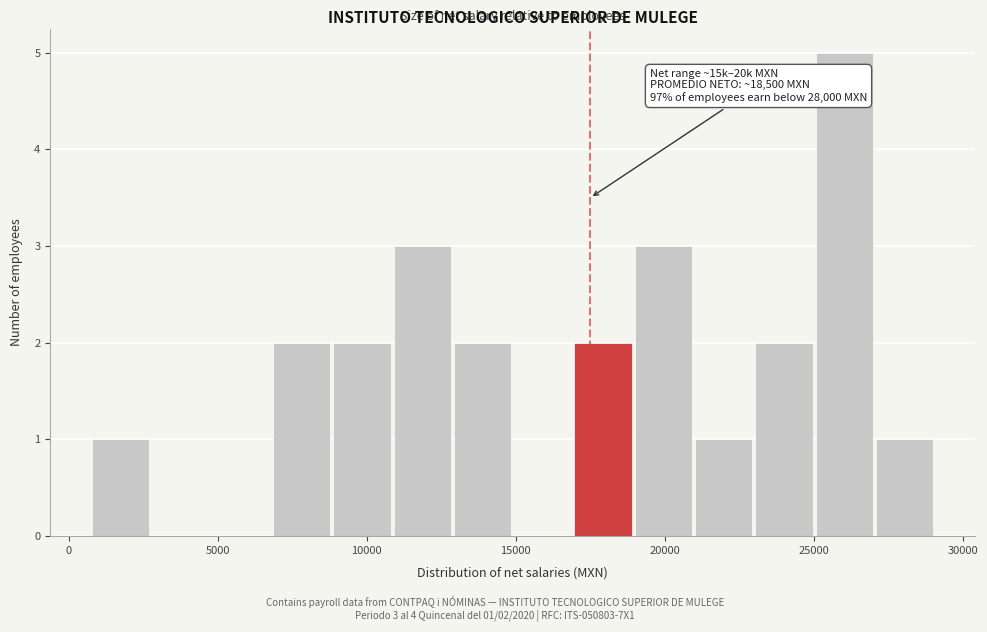

Over which range of the x-axis is the bar tallest?

25000 to 27000